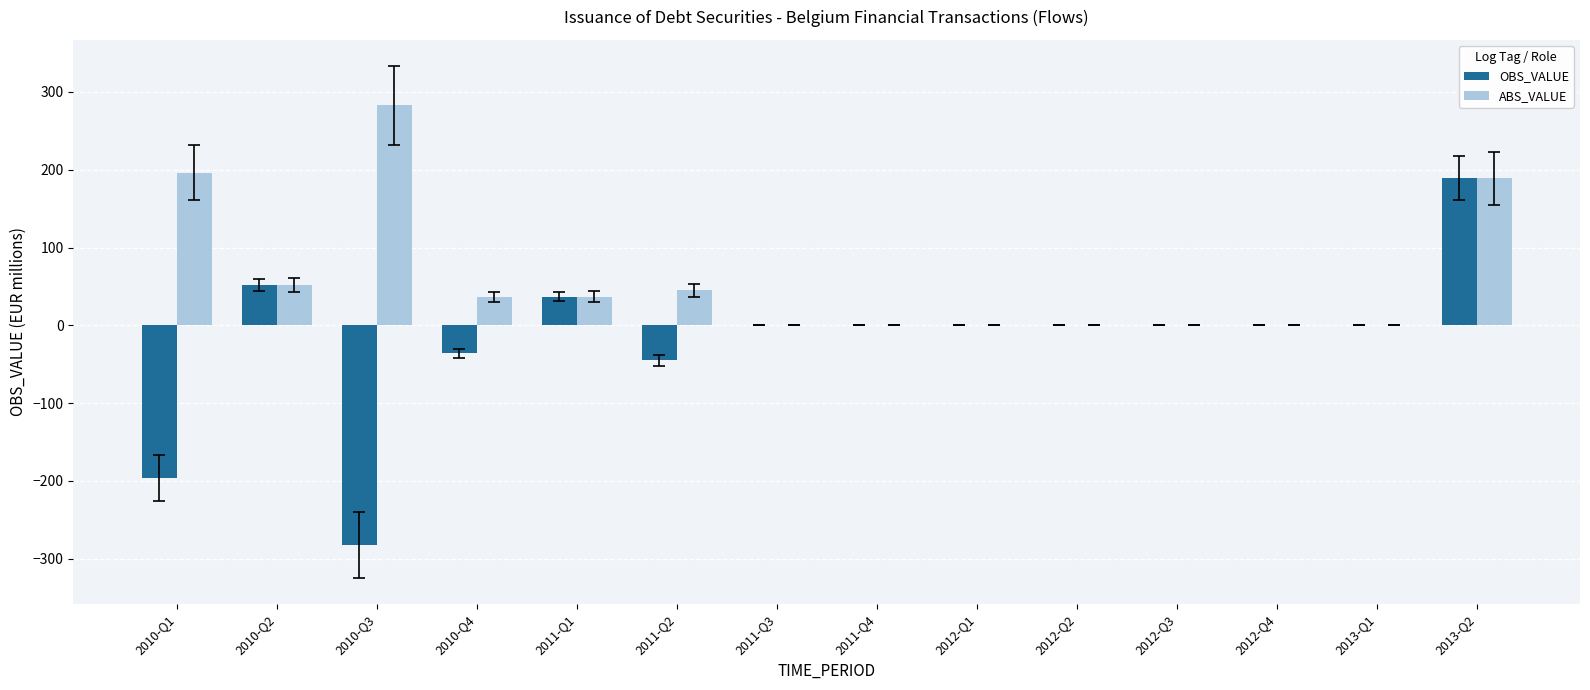

At which label is ABS_VALUE closest to 141?

2013-Q2